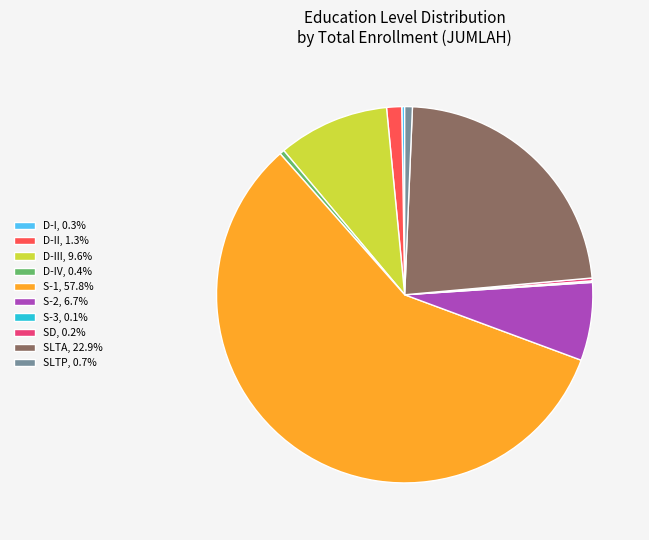

Is the sum of S-1, 57.8% and D-II, 1.3% greater than half?

Yes